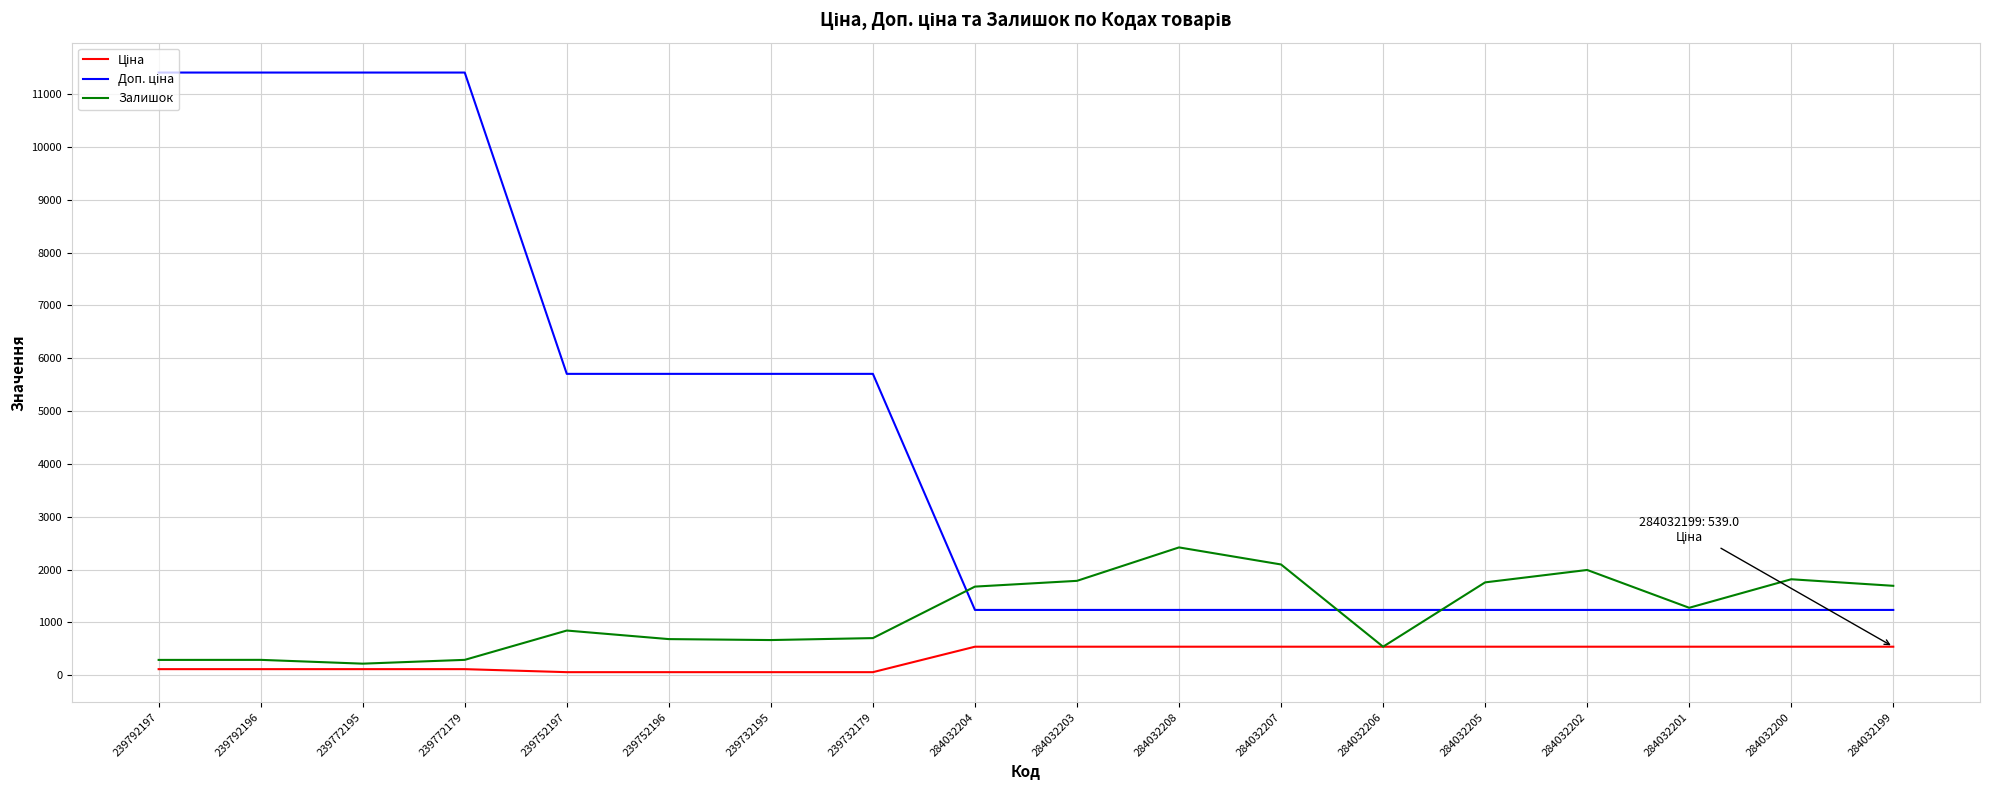

What is the maximum value shown in the chart?

11410.0